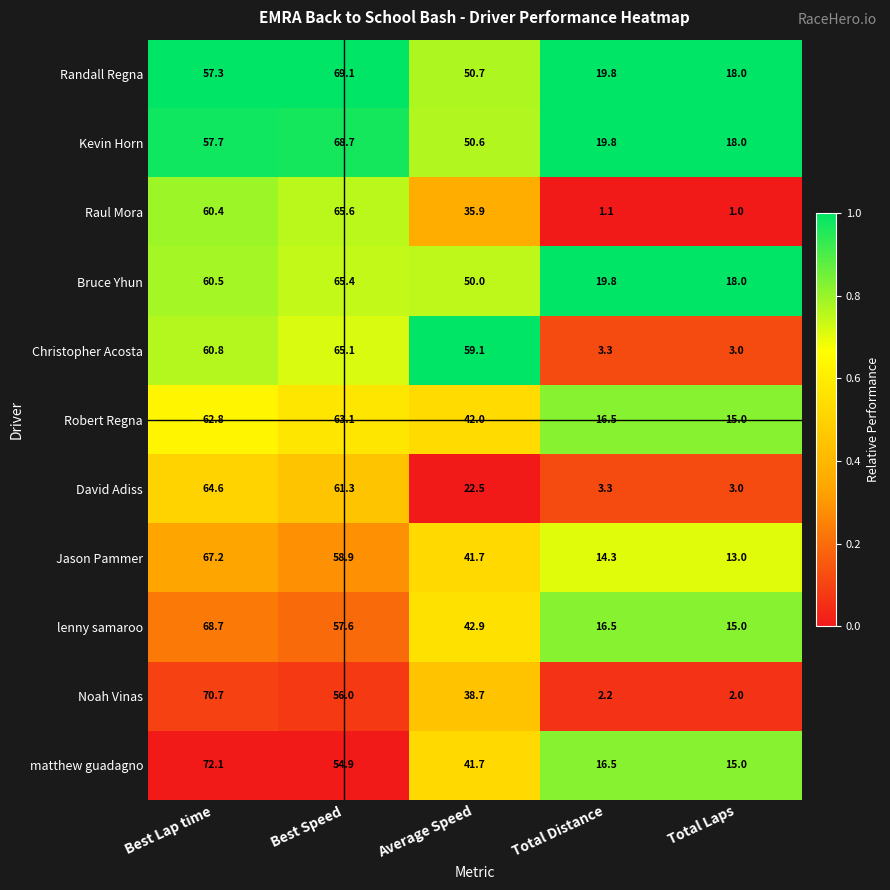

What is the difference between the highest and lowest values at Total Laps?

17.0